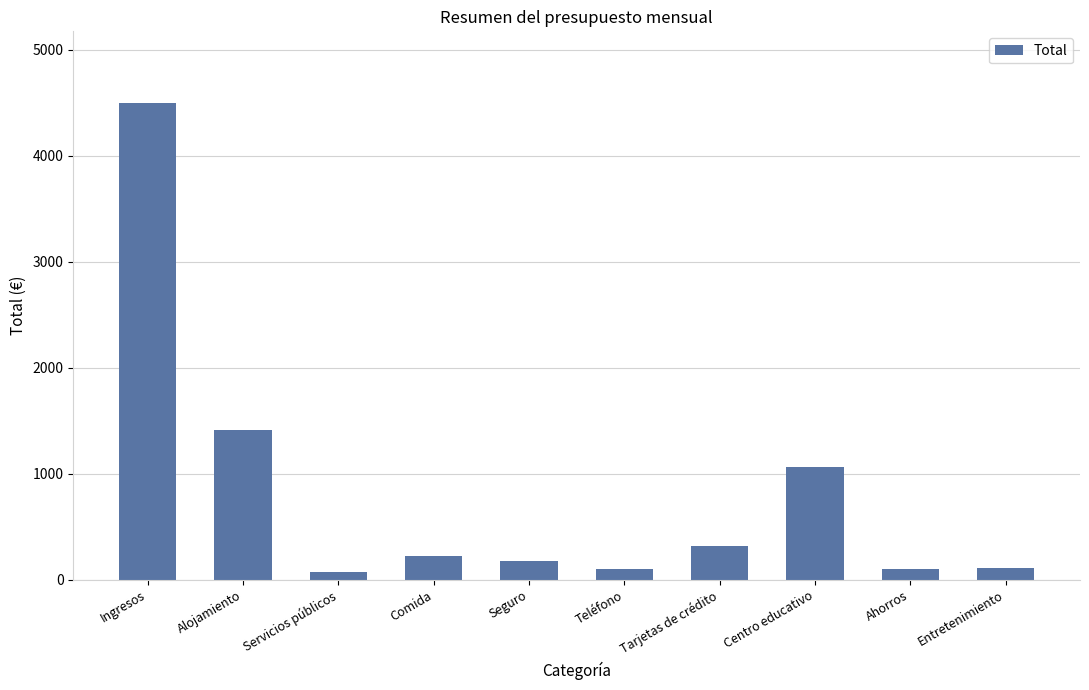

Is it true that the value at Comida is 220?

True